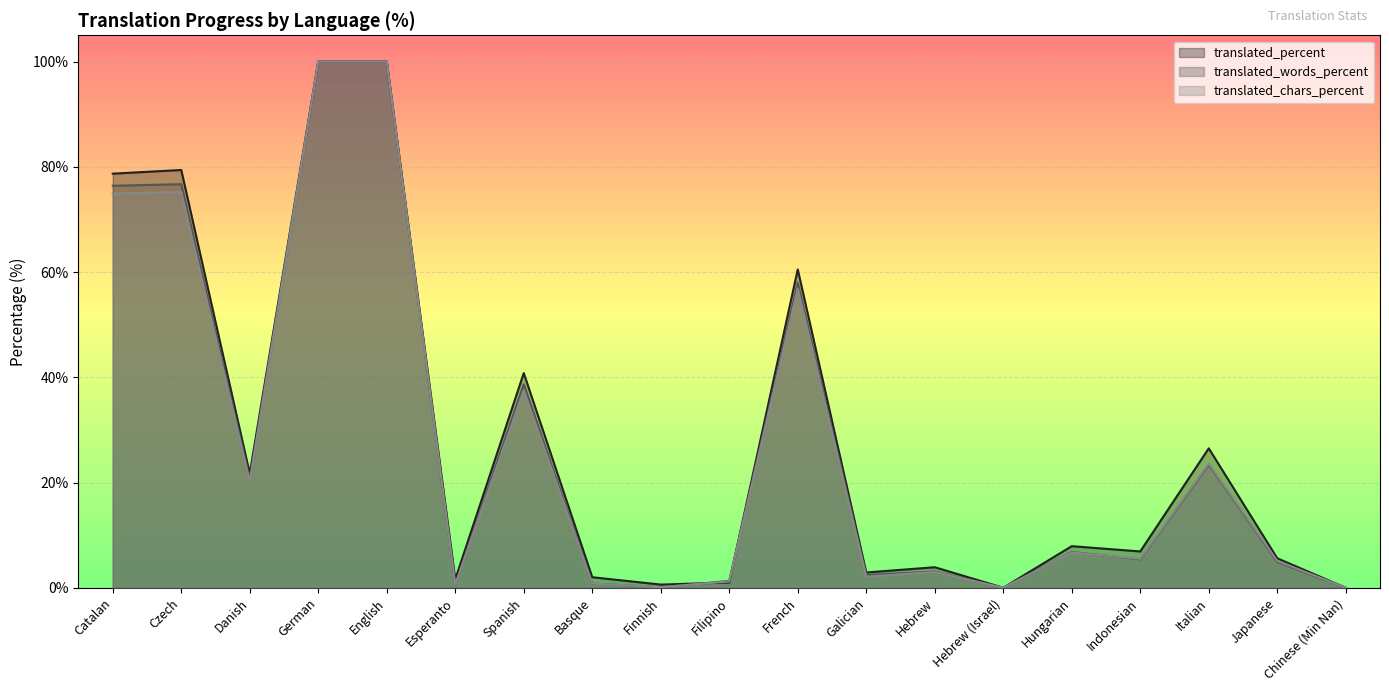

How many values in the translated_chars_percent series are below 5?

8